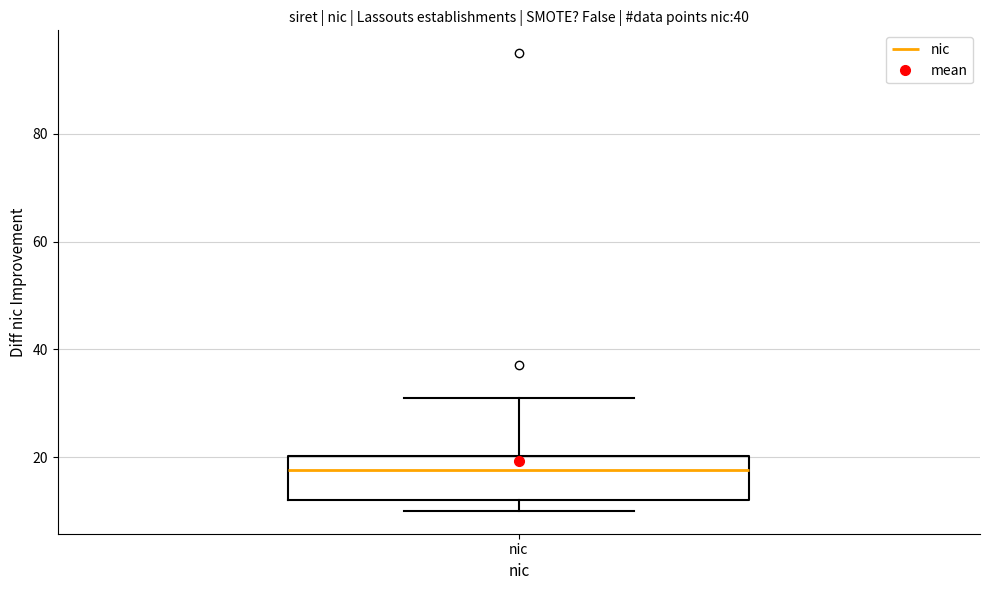

Where does the median line of the box for nic sit on the y-axis? The values are not printed on the chart, so give them approximately, as read against the axis.

18